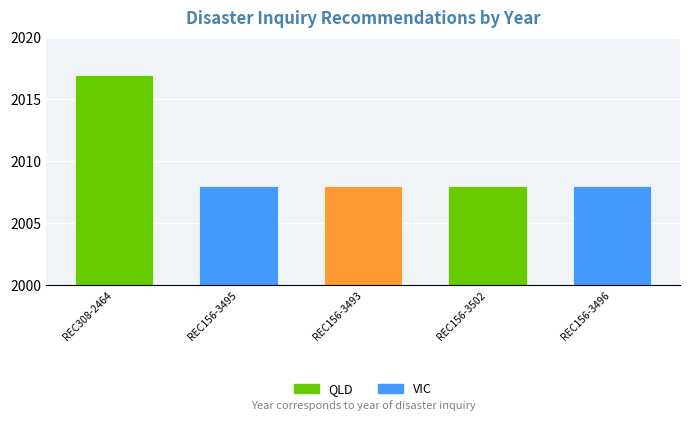

Reading right to left, what are all the values shown in this chart?

2008	2008	2008	2008	2017